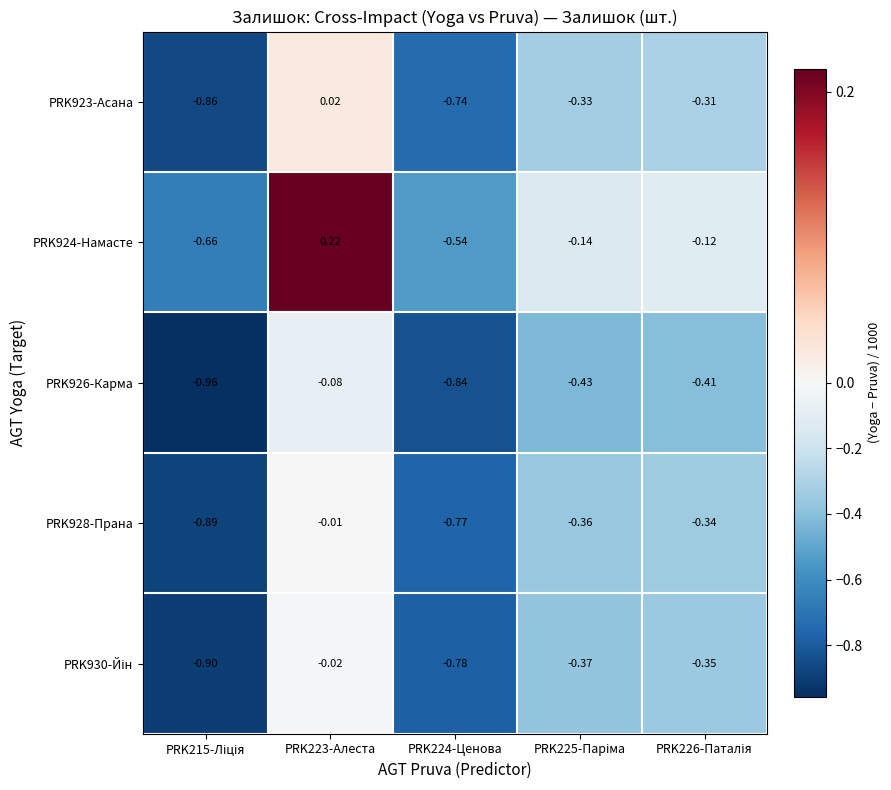

What is the difference between the highest and lowest values at PRK215-Ліція?

0.3